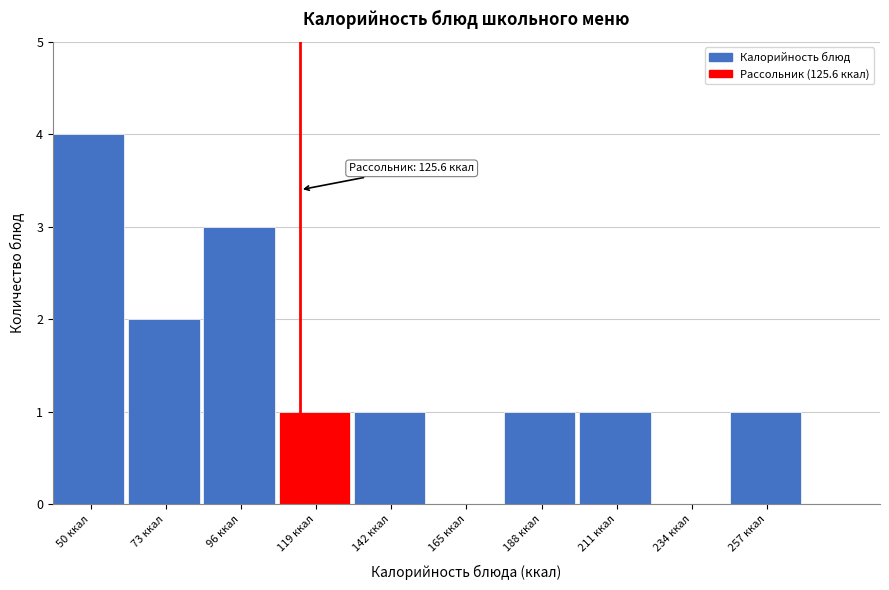

Reading left to right, transcribe all the data shown in this chart.

50 ккал=4	73 ккал=2	96 ккал=3	119 ккал=1	142 ккал=1	165 ккал=0	188 ккал=1	211 ккал=1	234 ккал=0	257 ккал=1